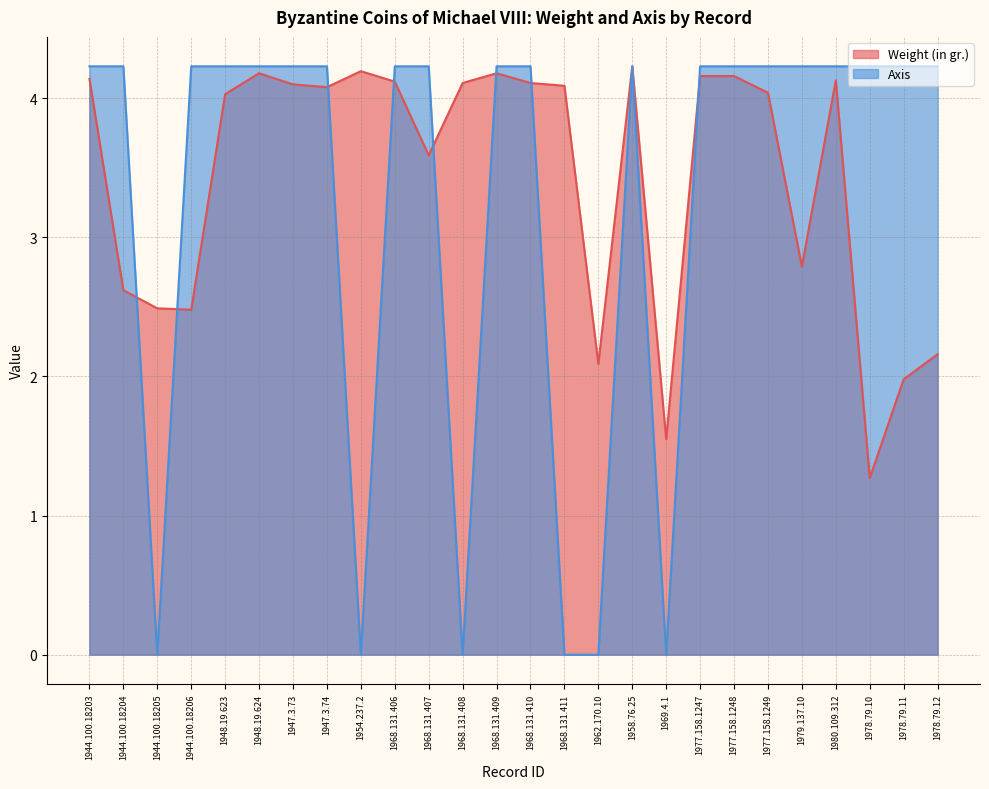

Reading left to right, what are all the values shown in this chart?

Weight (in gr.): 1944.100.18203=4.1	1944.100.18204=2.6	1944.100.18205=2.5	1944.100.18206=2.5	1948.19.623=4.0	1948.19.624=4.2	1947.3.73=4.1	1947.3.74=4.1	1954.237.2=4.2	1968.131.406=4.1	1968.131.407=3.6	1968.131.408=4.1	1968.131.409=4.2	1968.131.410=4.1	1968.131.411=4.1	1962.170.10=2.1	1958.76.25=4.2	1969.4.1=1.6	1977.158.1247=4.2	1977.158.1248=4.2	1977.158.1249=4.0	1979.137.10=2.8	1980.109.312=4.1	1978.79.10=1.3	1978.79.11=2.0	1978.79.12=2.2
Axis: 1944.100.18203=4.2	1944.100.18204=4.2	1944.100.18205=0.0	1944.100.18206=4.2	1948.19.623=4.2	1948.19.624=4.2	1947.3.73=4.2	1947.3.74=4.2	1954.237.2=0.0	1968.131.406=4.2	1968.131.407=4.2	1968.131.408=0.0	1968.131.409=4.2	1968.131.410=4.2	1968.131.411=0.0	1962.170.10=0.0	1958.76.25=4.2	1969.4.1=0.0	1977.158.1247=4.2	1977.158.1248=4.2	1977.158.1249=4.2	1979.137.10=4.2	1980.109.312=4.2	1978.79.10=4.2	1978.79.11=4.2	1978.79.12=4.2